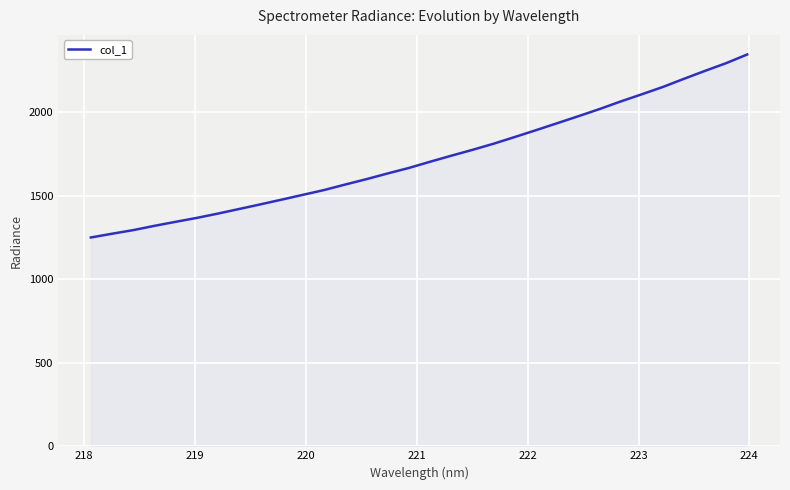

What is the minimum value shown in the chart?

1249.8